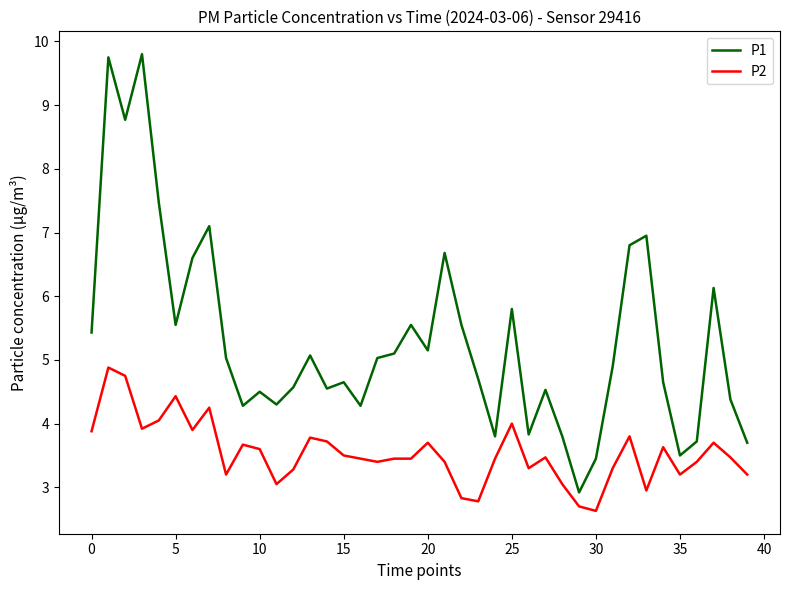

What is the minimum value shown in the chart?

2.6